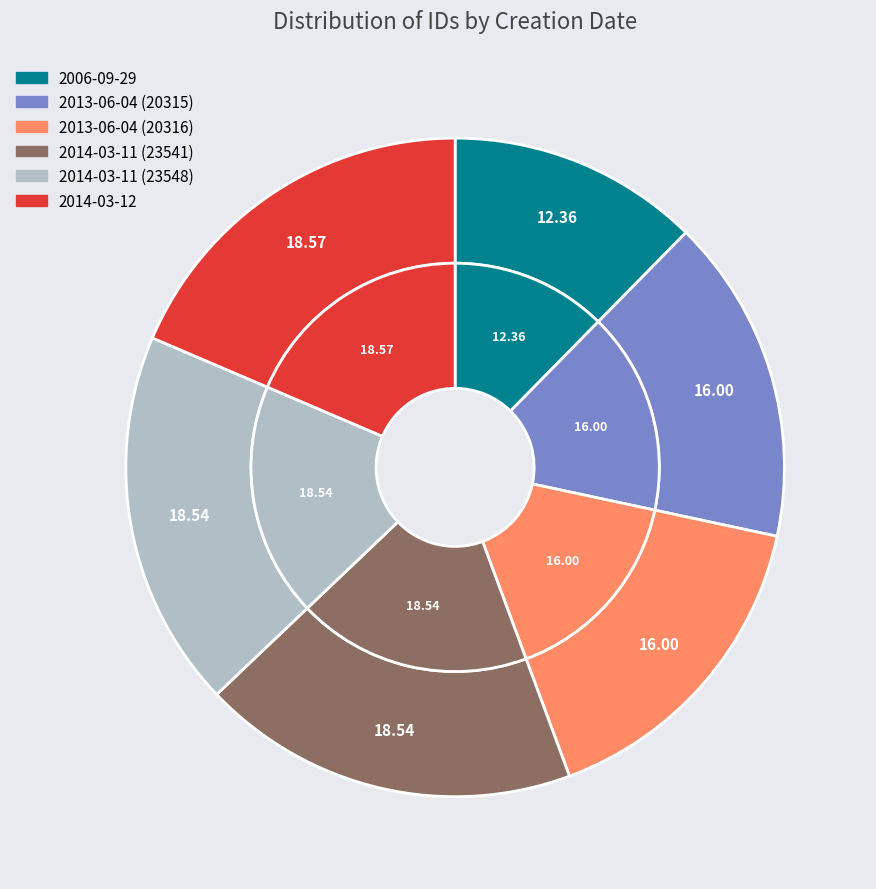

To the nearest percent, what portion does 2014-03-12 represent?

19%